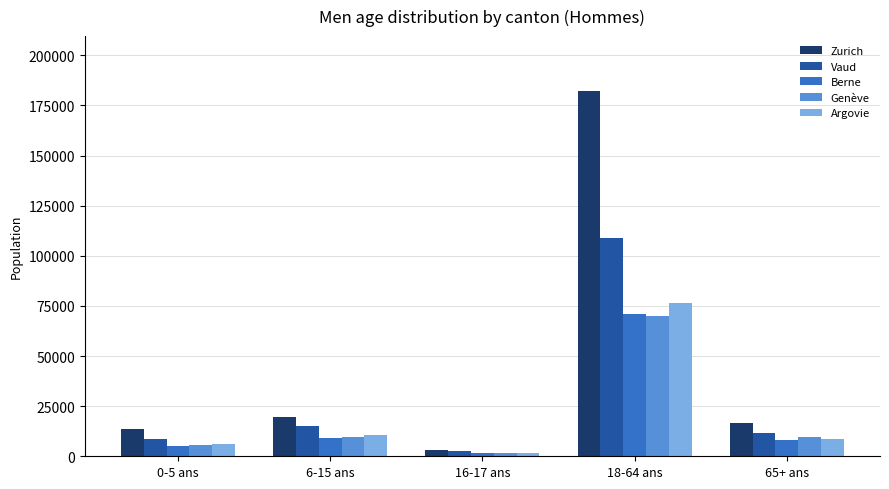

What is the difference between the second highest and minimum values in the Vaud series?

12200